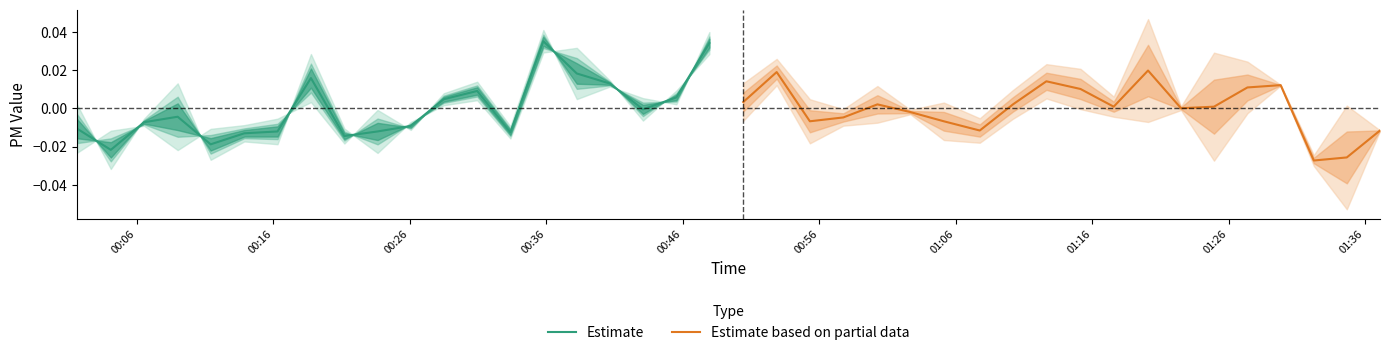

In Estimate based on partial data, how many points are higher than both neighbors (excluding endpoints)?

5